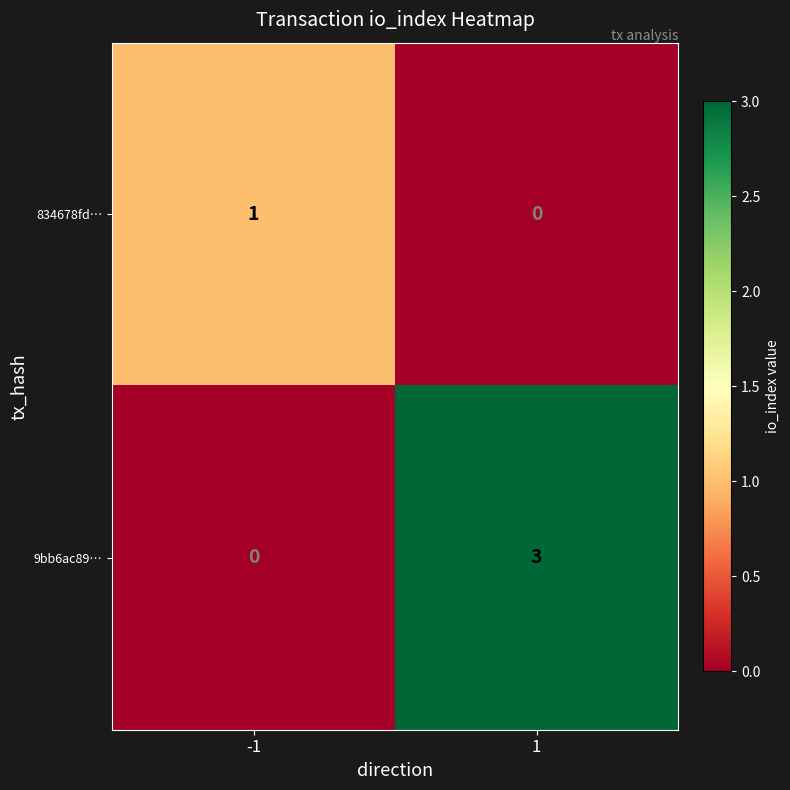

Reading left to right, list all the values displayed in this chart.

834678fd…: -1=1	1=0
9bb6ac89…: -1=0	1=3